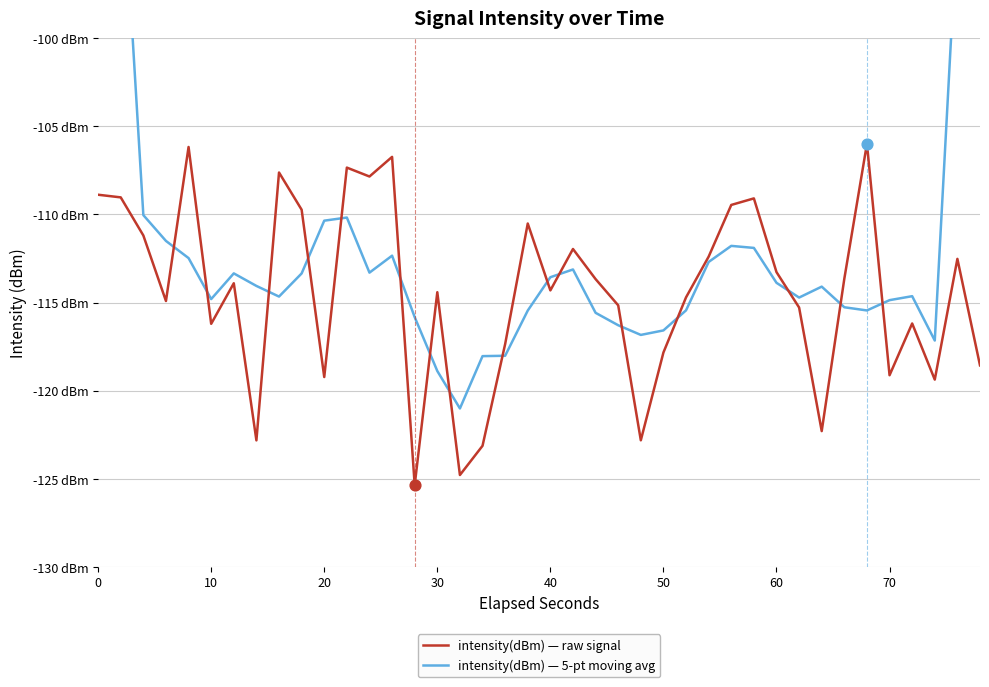

What are all the series names shown in the legend?

intensity(dBm) — raw signal, intensity(dBm) — 5-pt moving avg